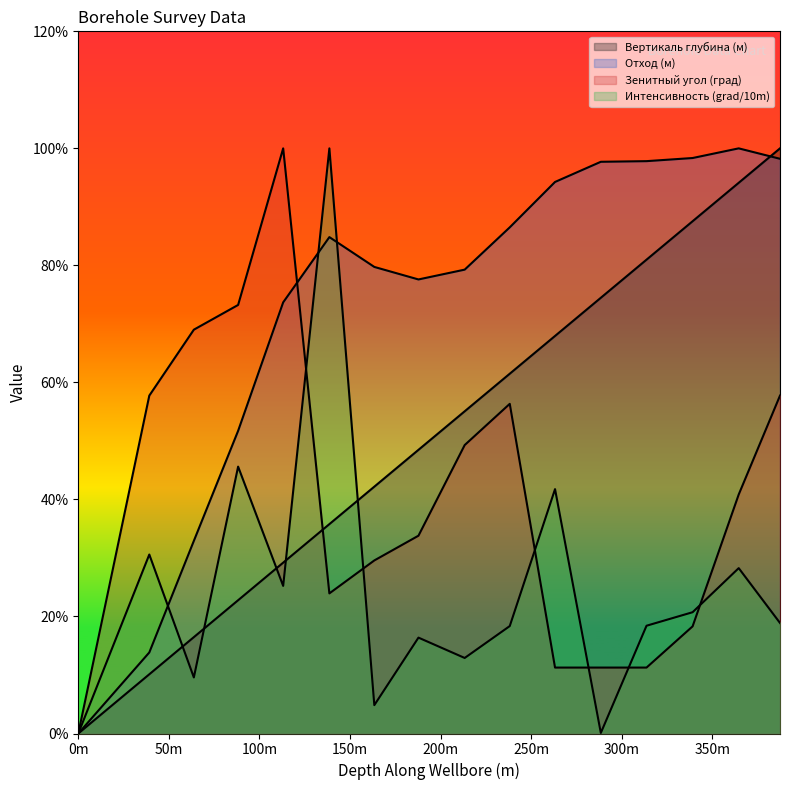

True or false: Зенитный угол (град) has a value of 0.6 at 113.09.

False